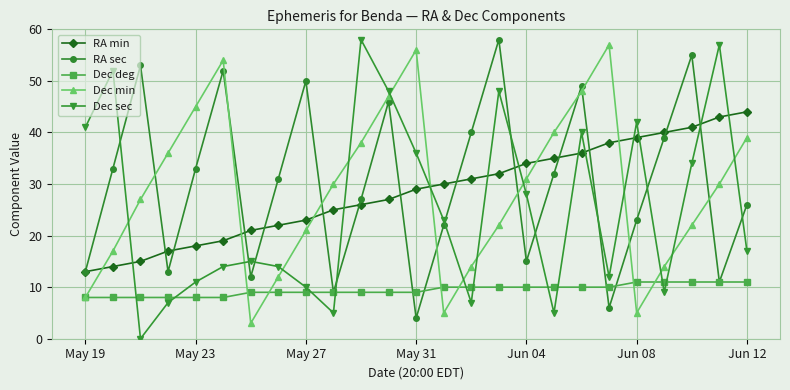

What is the difference between the second highest and second lowest values in the RA min series?

29